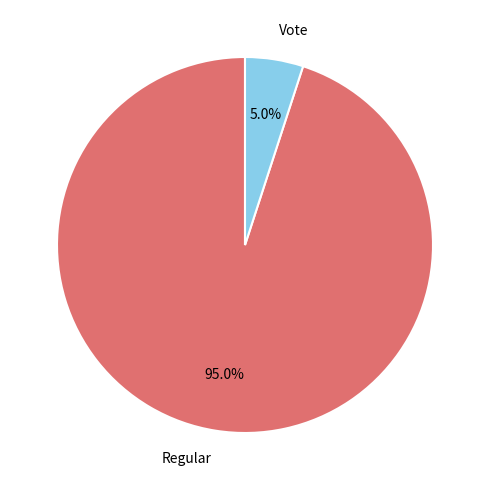

Approximately how many times larger is the value at Regular compared to Vote?

19.0